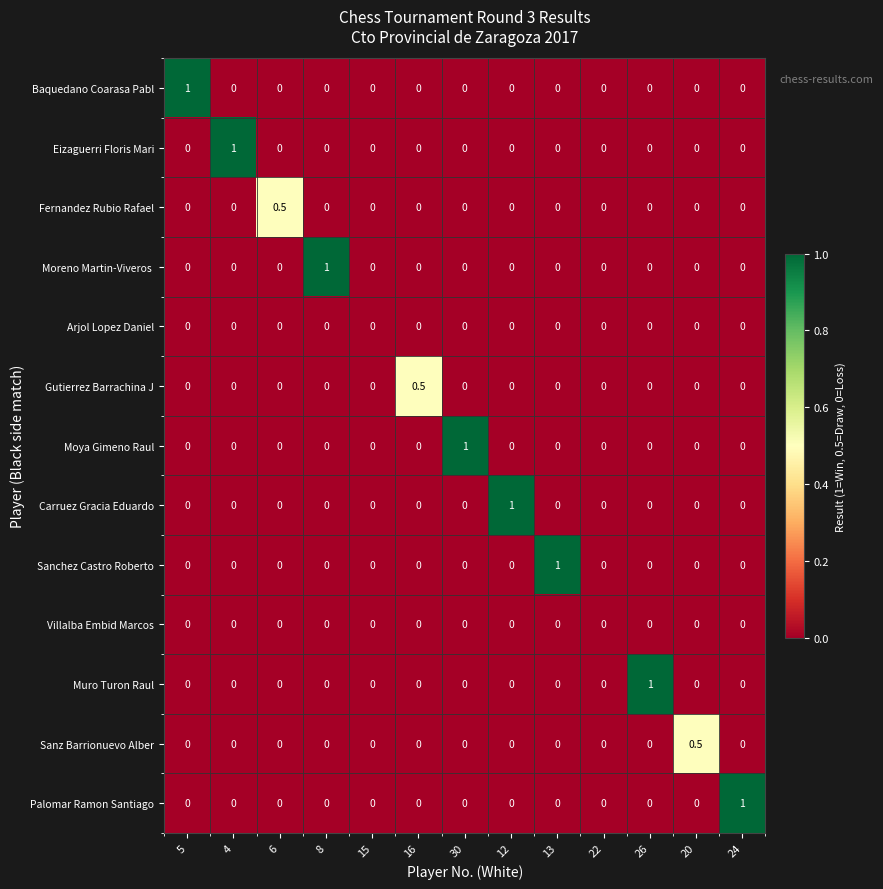

What is the difference between the highest and lowest values at 13?

1.0